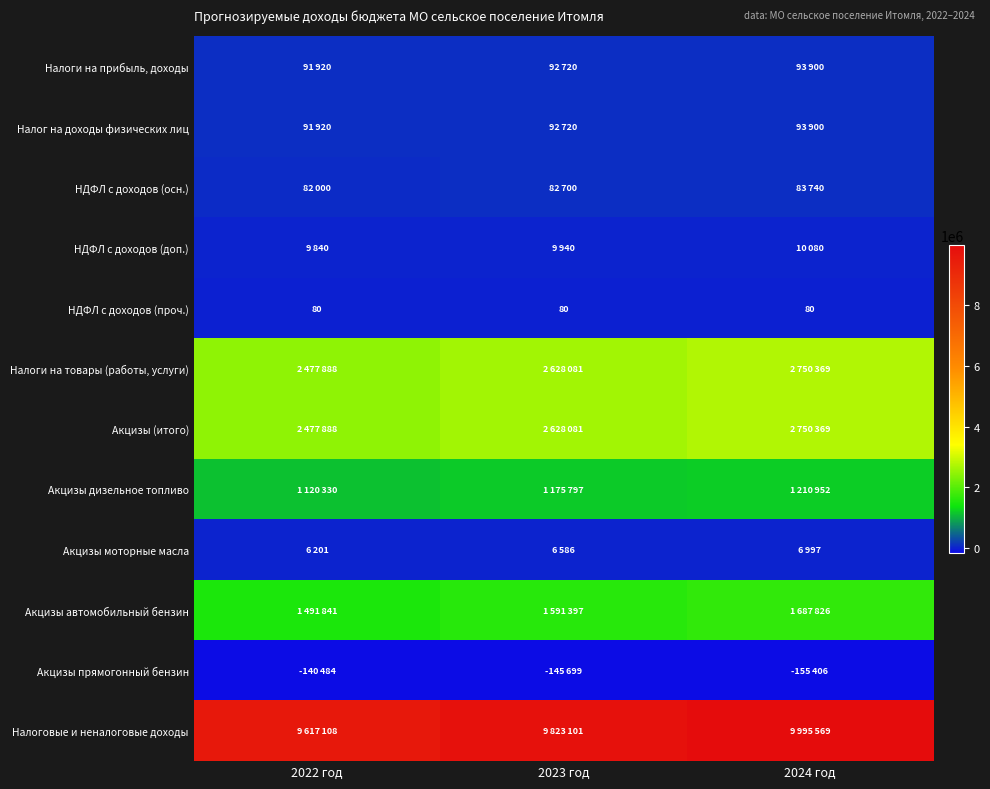

The value of НДФЛ с доходов (проч.) at 2024 год is 80. True or false?

True